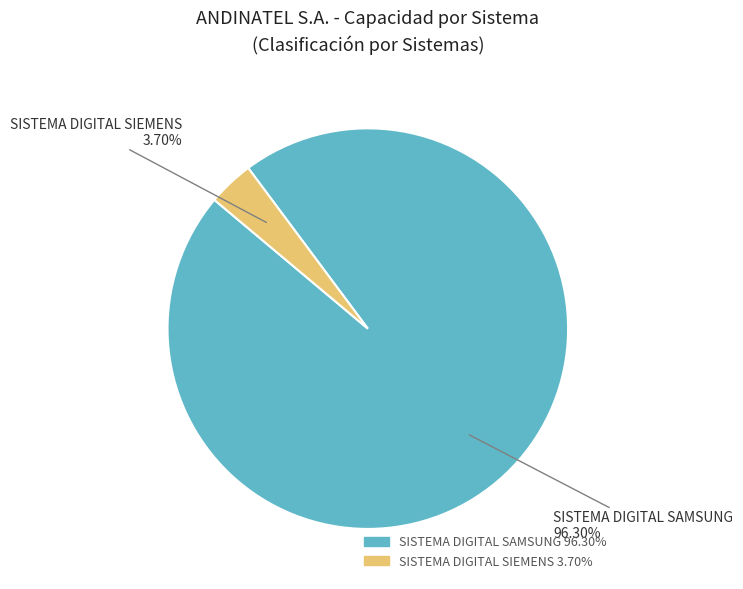

Which category accounts for the majority?

SISTEMA DIGITAL SAMSUNG